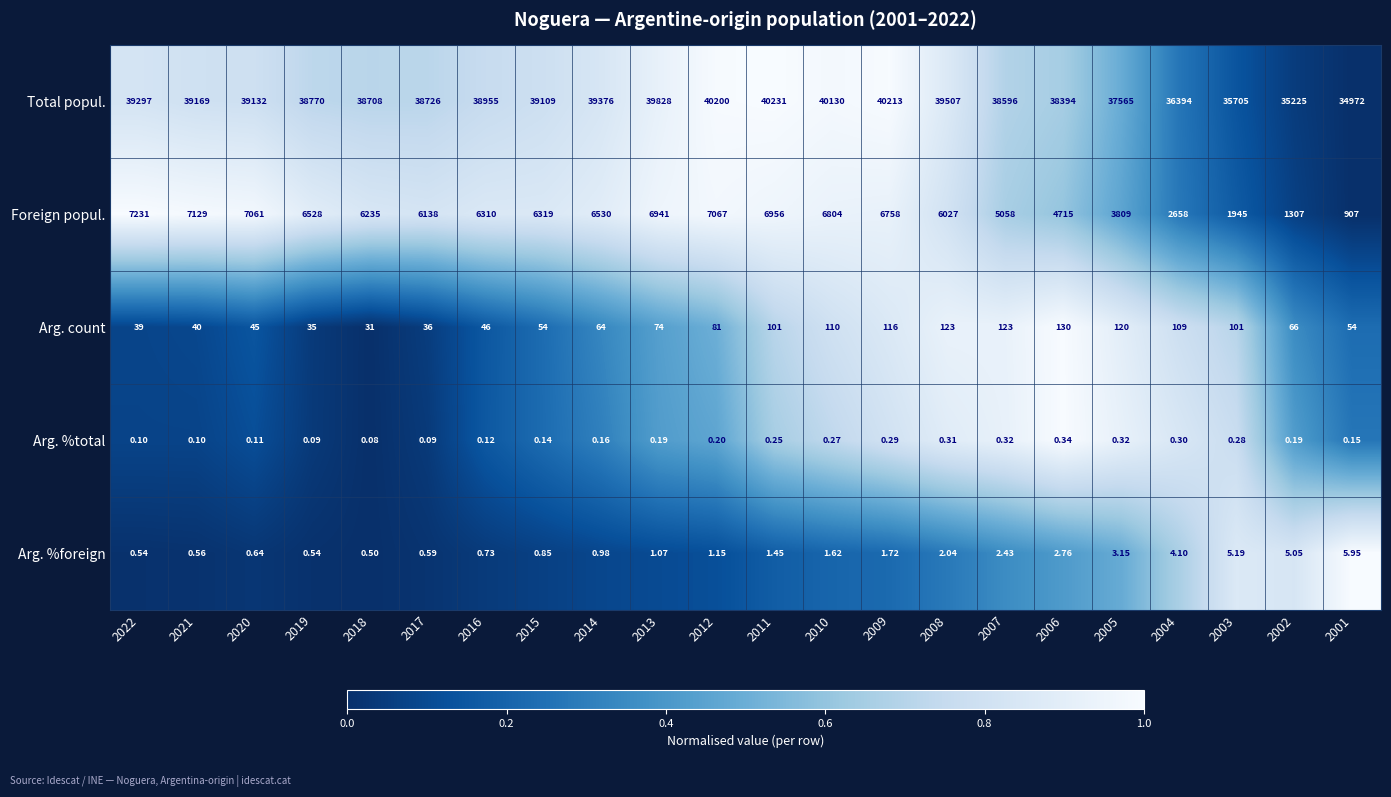

Which series has the widest spread of values?

Foreign popul.